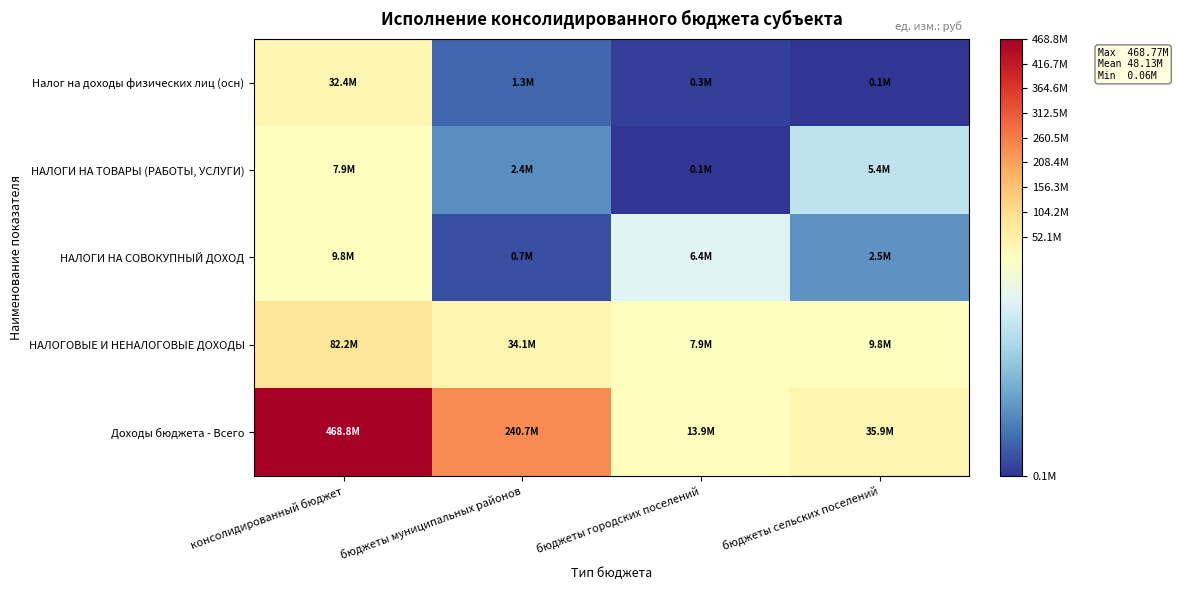

Which series has the widest spread of values?

Доходы бюджета - Всего